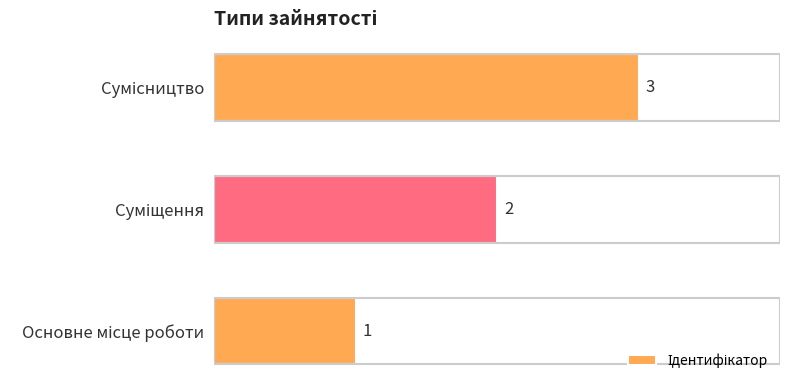

Count the values in the range 1 to 3.

3